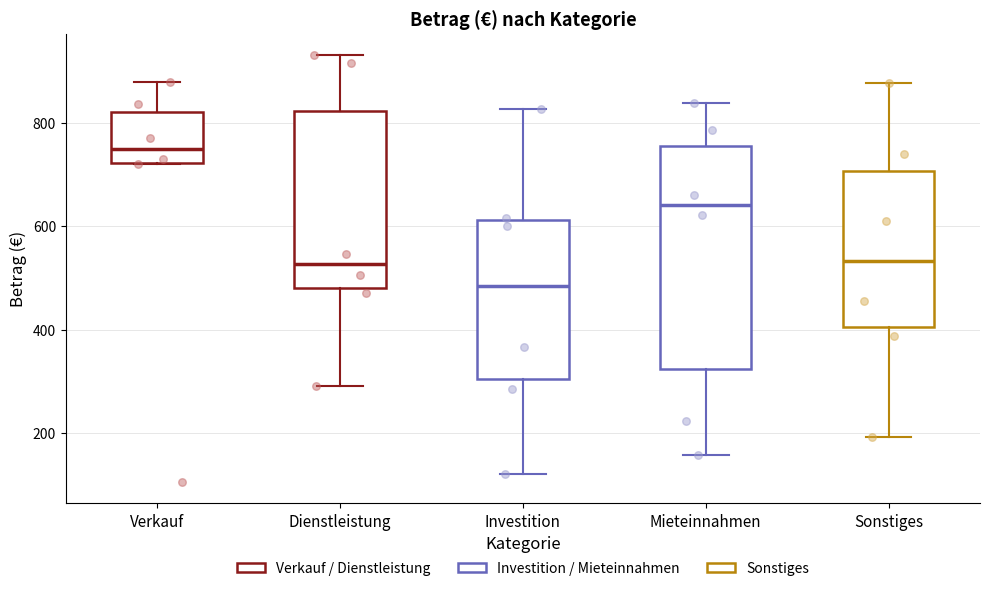

Reading left to right, read every box against the y-axis: the position of its median line, the range the box covers, and the ends of its whiskers. The values are not printed on the chart, so give them approximately, as read against the axis.

Verkauf: median 760, box 720 to 820, whiskers 720 to 880
Dienstleistung: median 520, box 480 to 820, whiskers 300 to 940
Investition: median 480, box 300 to 620, whiskers 120 to 820
Mieteinnahmen: median 640, box 320 to 760, whiskers 160 to 840
Sonstiges: median 540, box 400 to 700, whiskers 200 to 880